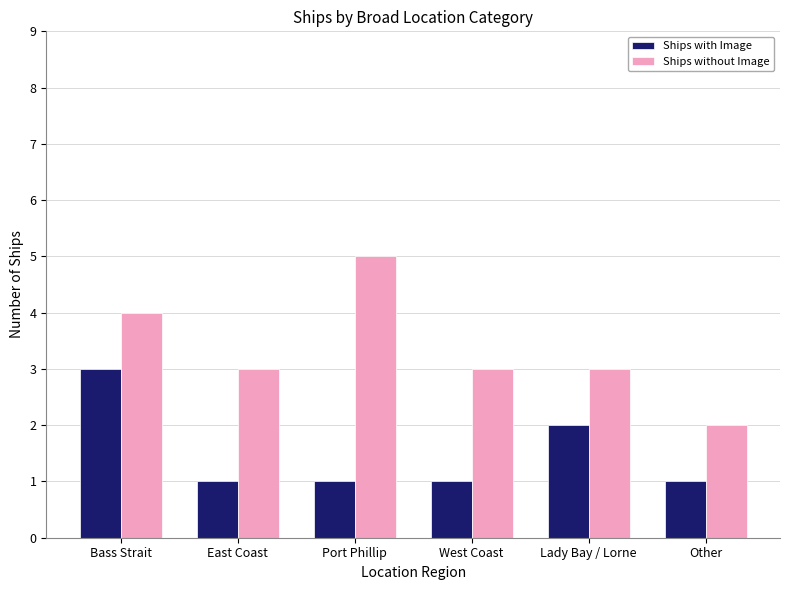

What is the label of the 2nd bar from the right?

Lady Bay / Lorne